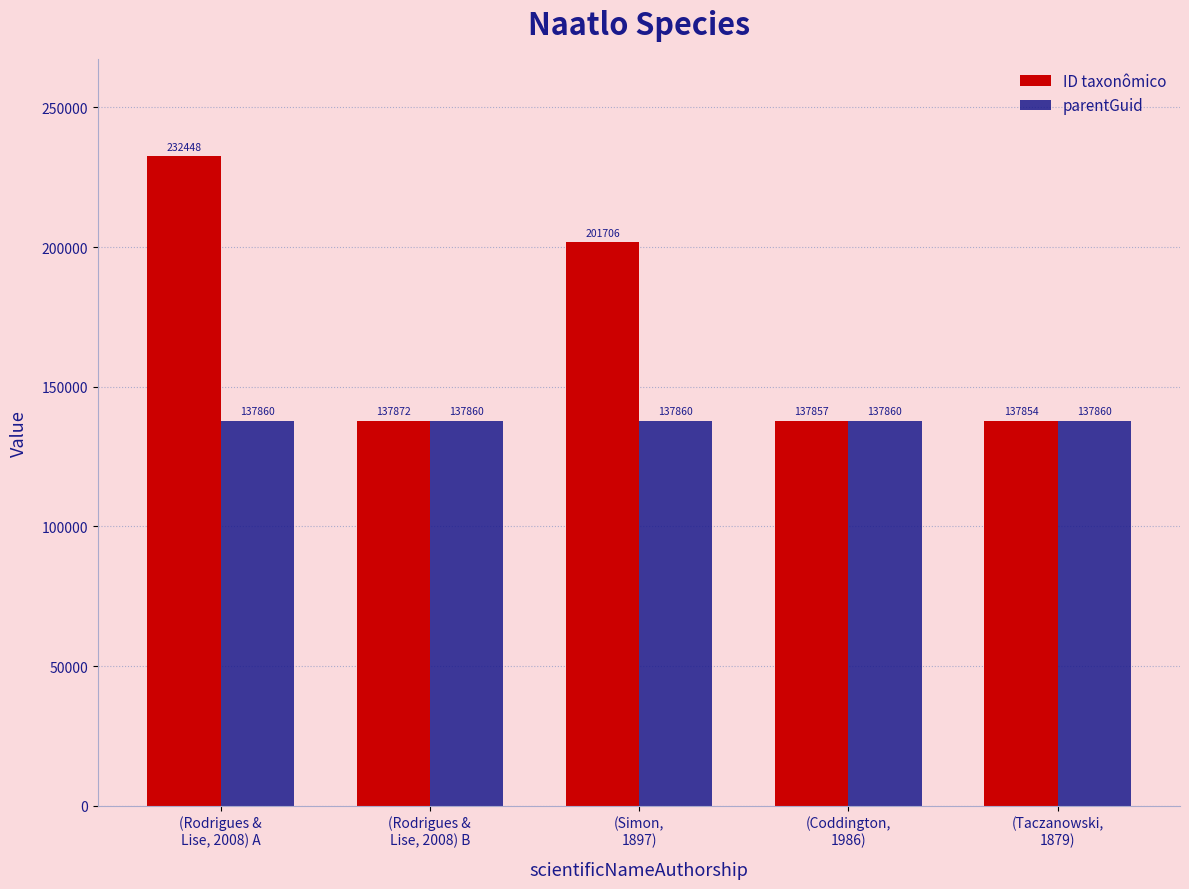

Is it true that ID taxonômico equals 36116 at (Coddington,
1986)?

False